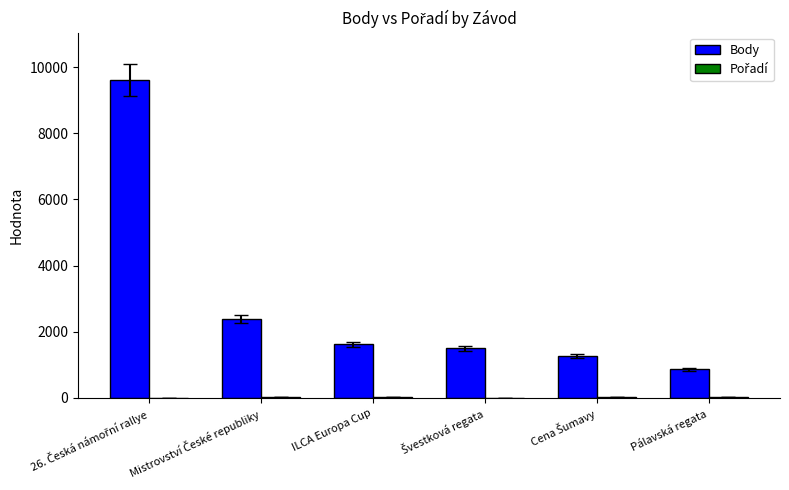

What is the sum of all Body values?

17232